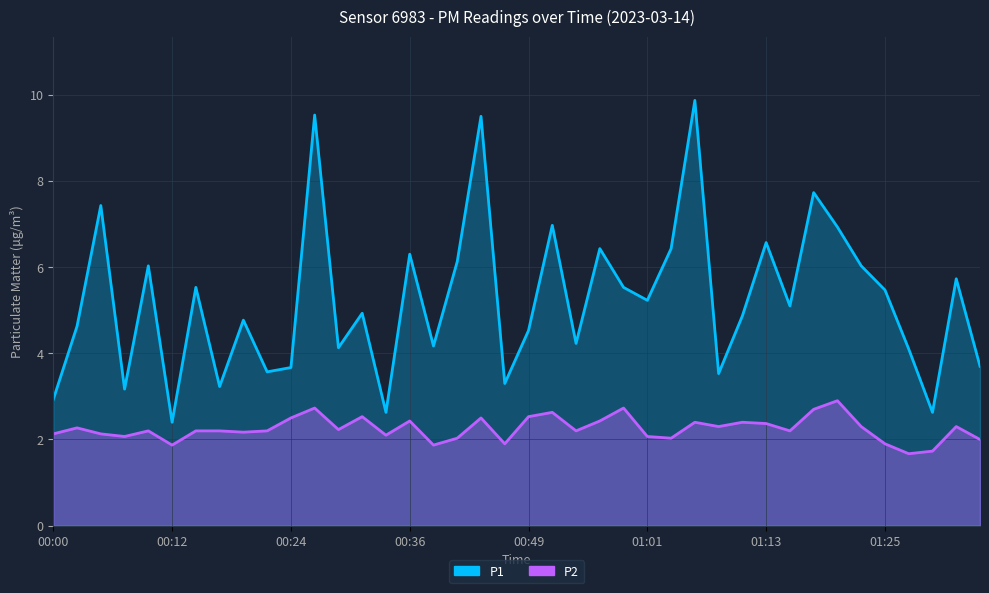

Is it true that P1 equals 1.7 at 00:00?

False